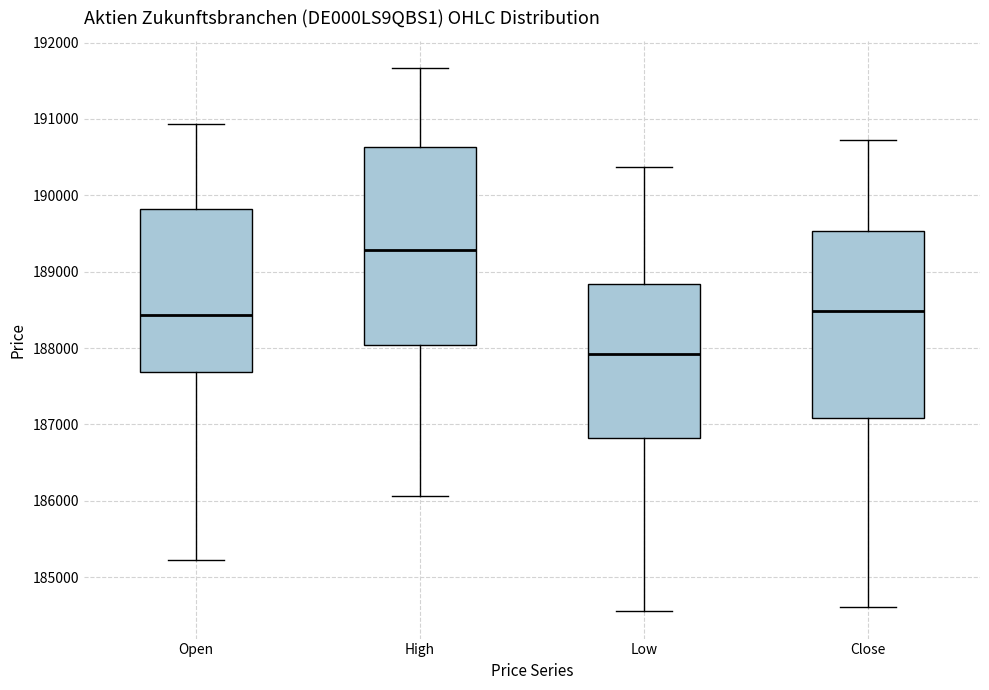

Reading left to right, transcribe this box plot: for each box, give where its median line is, the range the box spans, and where its two whiskers end, as read against the y-axis. The values are not printed on the chart, so give them approximately, as read against the axis.

Open: median 188400, box 187700 to 189800, whiskers 185200 to 190900
High: median 189300, box 188000 to 190600, whiskers 186100 to 191700
Low: median 187900, box 186800 to 188800, whiskers 184600 to 190400
Close: median 188500, box 187100 to 189500, whiskers 184600 to 190700